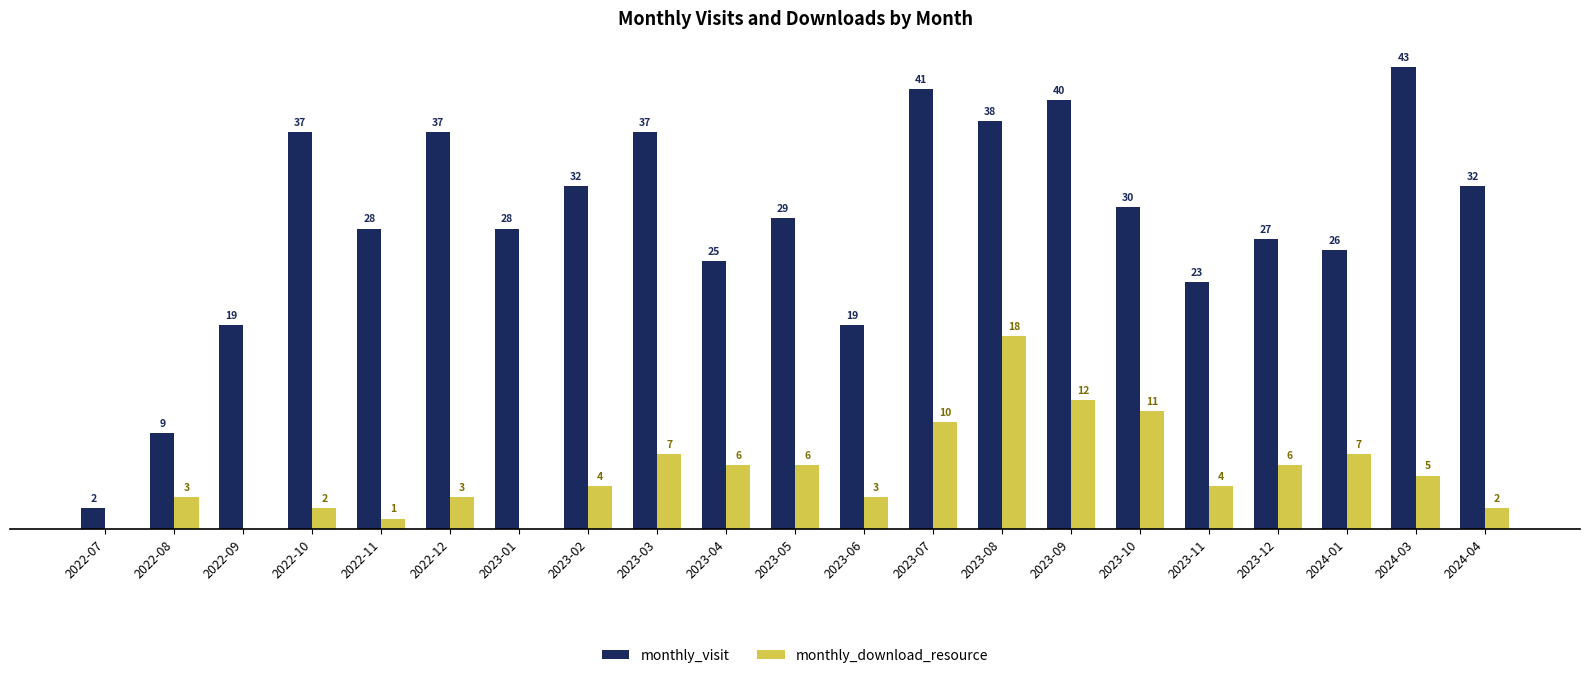

Which series has the largest total across all categories?

monthly_visit